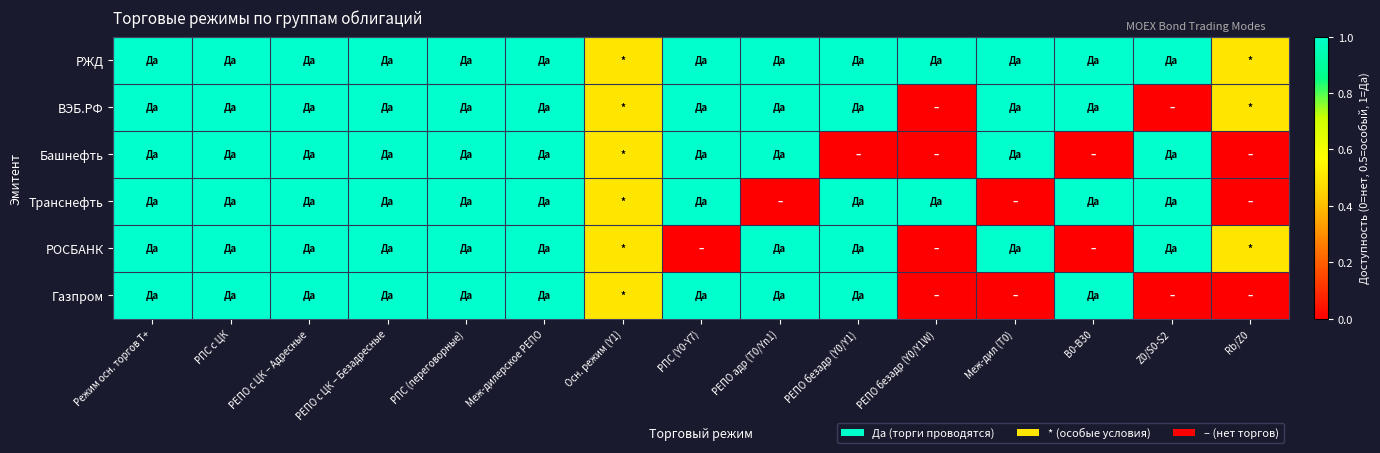

What is the total value across all series at РЕПО безадр (Y0/Y1)?

5.0